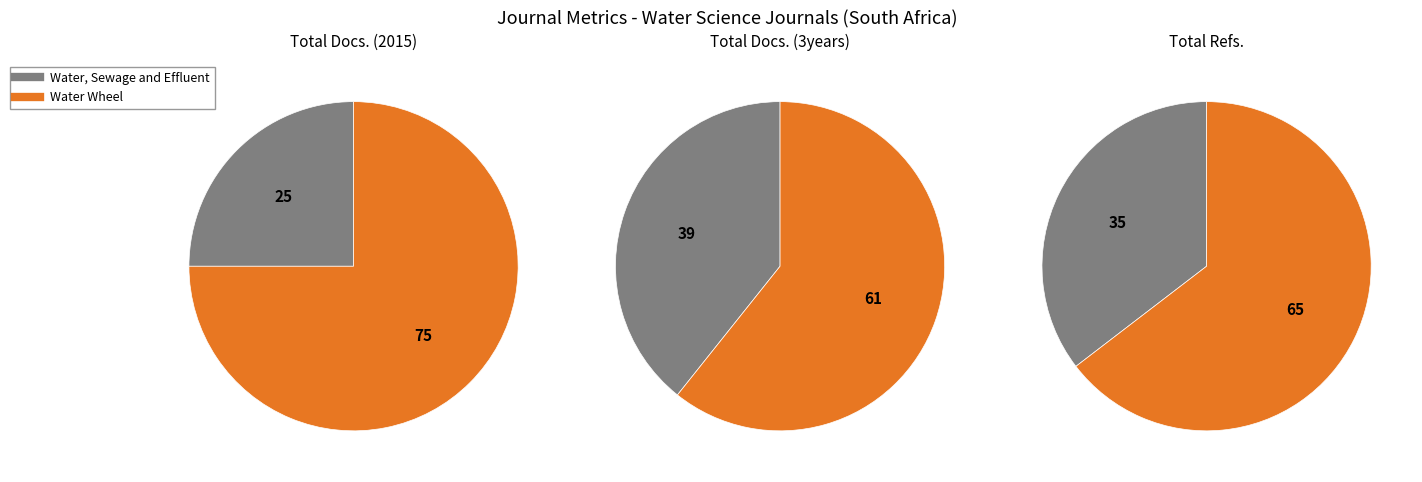

Which category has the smallest portion of the pie?

Water, Sewage and Effluent